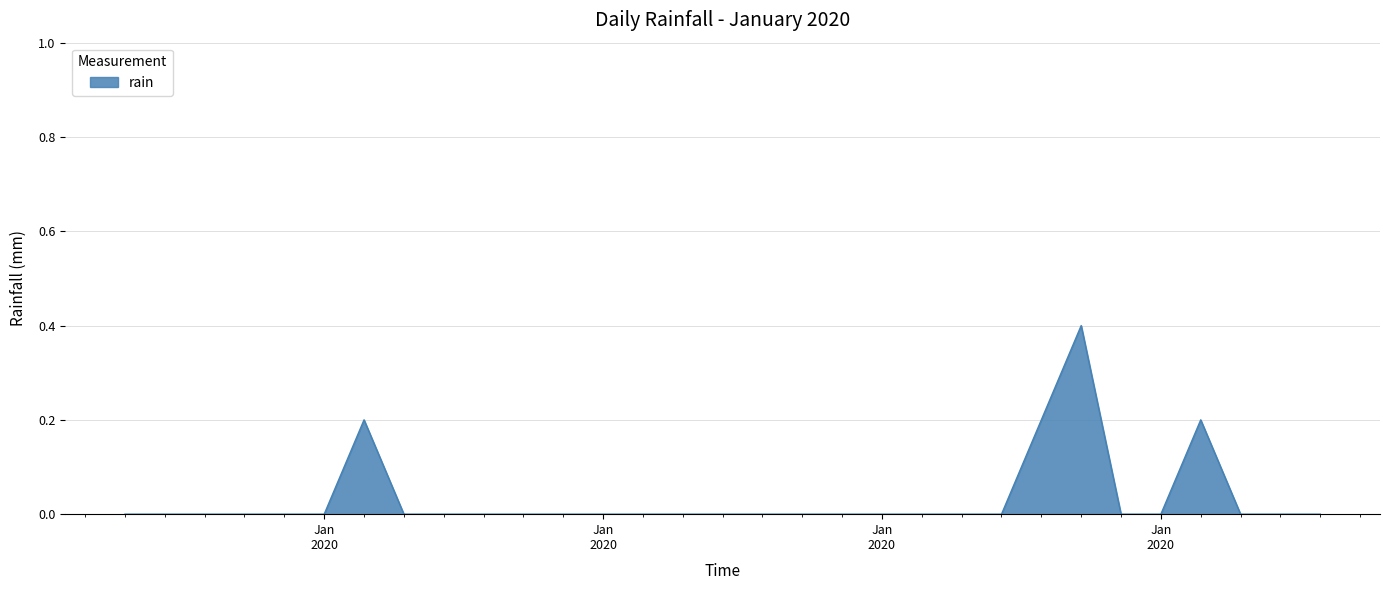

What is the greatest value displayed?

0.4